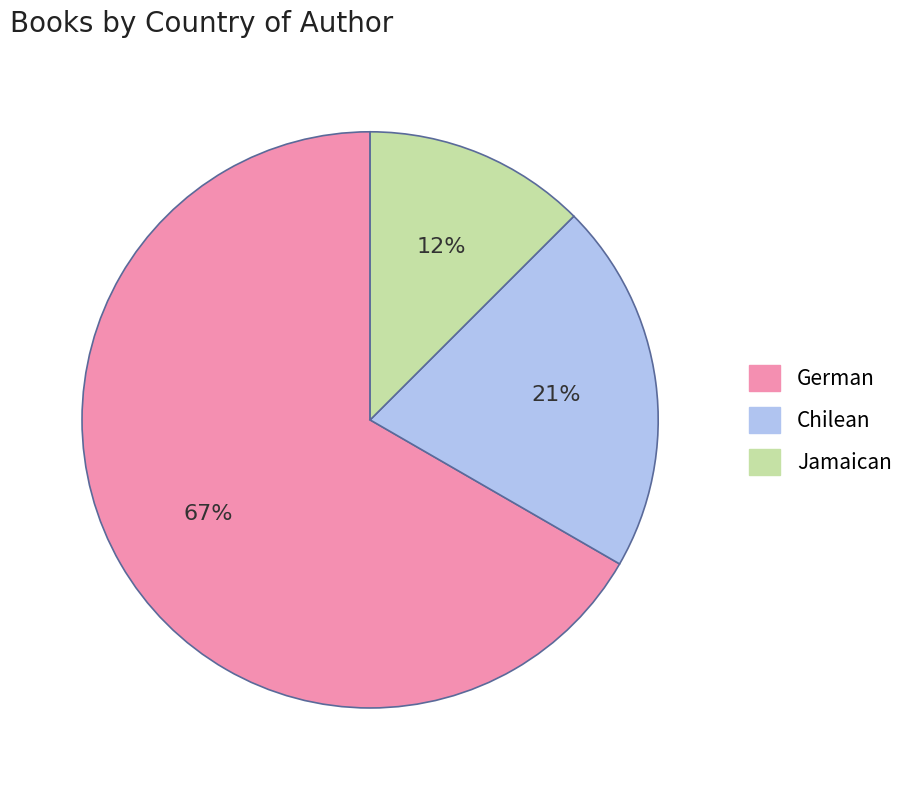

Between Chilean and Jamaican, which is larger?

Chilean